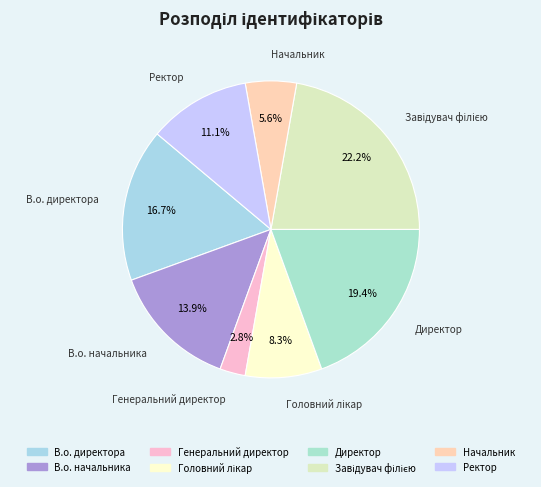

Is there a majority slice in this chart?

No